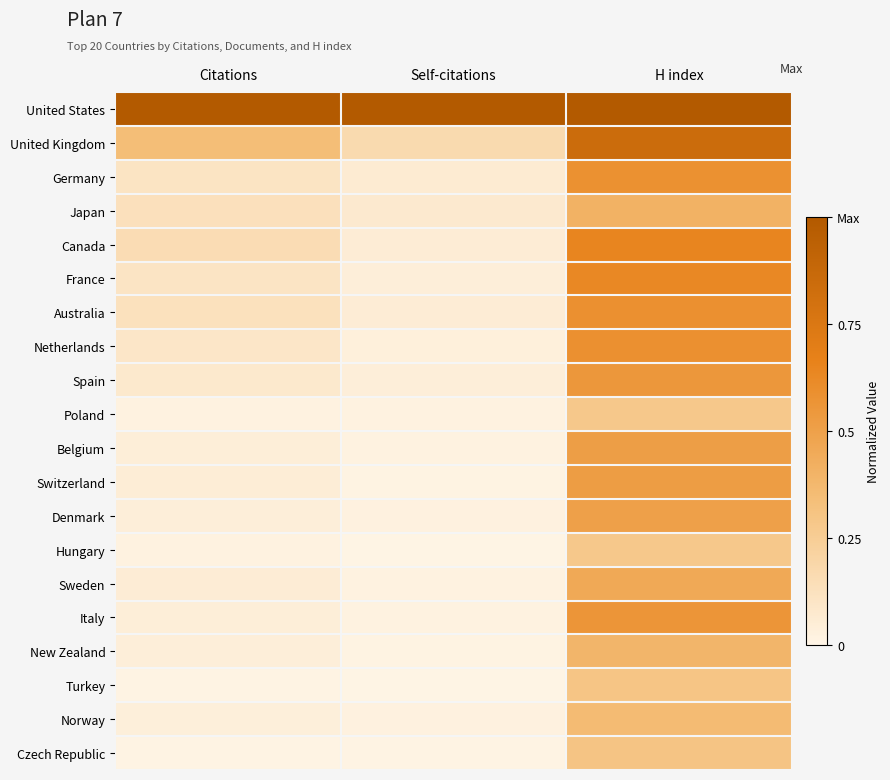

Reading left to right, transcribe all the data shown in this chart.

United States: Citations=1.0	Self-citations=1.0	H index=1.0
United Kingdom: Citations=0.3	Self-citations=0.2	H index=0.8
Germany: Citations=0.1	Self-citations=0.1	H index=0.6
Japan: Citations=0.1	Self-citations=0.1	H index=0.4
Canada: Citations=0.2	Self-citations=0.1	H index=0.6
France: Citations=0.1	Self-citations=0.0	H index=0.6
Australia: Citations=0.1	Self-citations=0.1	H index=0.6
Netherlands: Citations=0.1	Self-citations=0.0	H index=0.6
Spain: Citations=0.1	Self-citations=0.0	H index=0.6
Poland: Citations=0.0	Self-citations=0.0	H index=0.3
Belgium: Citations=0.0	Self-citations=0.0	H index=0.5
Switzerland: Citations=0.0	Self-citations=0.0	H index=0.5
Denmark: Citations=0.0	Self-citations=0.0	H index=0.5
Hungary: Citations=0.0	Self-citations=0.0	H index=0.3
Sweden: Citations=0.1	Self-citations=0.0	H index=0.5
Italy: Citations=0.0	Self-citations=0.0	H index=0.6
New Zealand: Citations=0.0	Self-citations=0.0	H index=0.4
Turkey: Citations=0.0	Self-citations=0.0	H index=0.3
Norway: Citations=0.0	Self-citations=0.0	H index=0.4
Czech Republic: Citations=0.0	Self-citations=0.0	H index=0.3